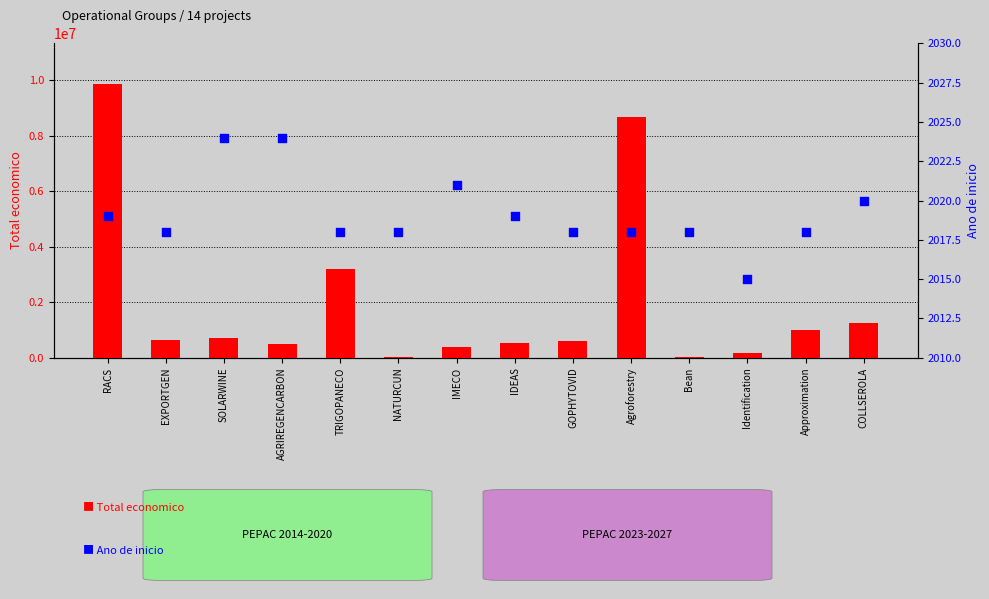

At how many categories does at least one series exceed 3114913?

3